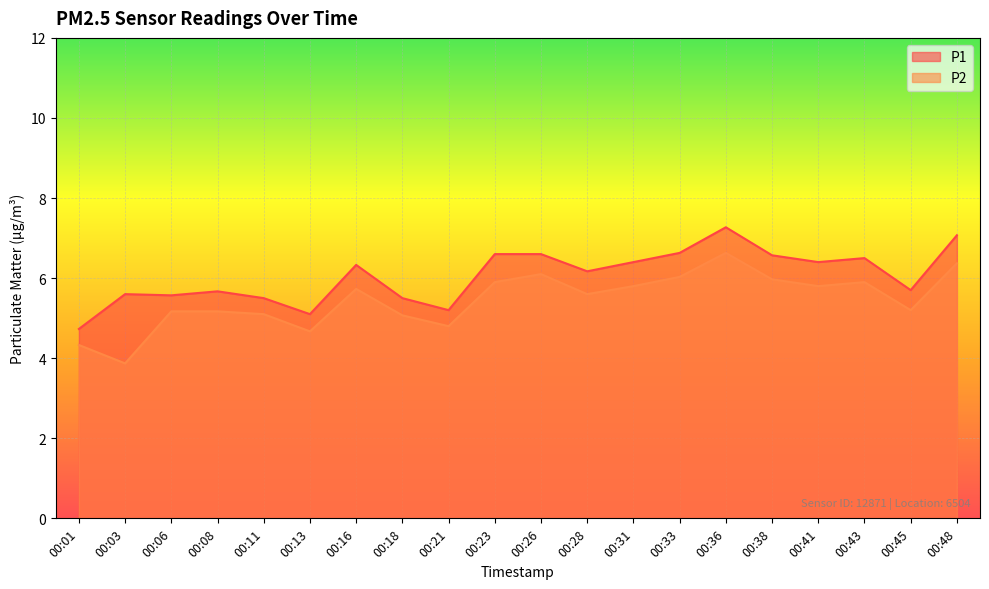

Reading left to right, list all the values displayed in this chart.

P1: 00:01=4.7	00:03=5.6	00:06=5.6	00:08=5.7	00:11=5.5	00:13=5.1	00:16=6.3	00:18=5.5	00:21=5.2	00:23=6.6	00:26=6.6	00:28=6.2	00:31=6.4	00:33=6.6	00:36=7.3	00:38=6.6	00:41=6.4	00:43=6.5	00:45=5.7	00:48=7.1
P2: 00:01=4.3	00:03=3.9	00:06=5.2	00:08=5.2	00:11=5.1	00:13=4.7	00:16=5.7	00:18=5.1	00:21=4.8	00:23=5.9	00:26=6.1	00:28=5.6	00:31=5.8	00:33=6.0	00:36=6.6	00:38=6.0	00:41=5.8	00:43=5.9	00:45=5.2	00:48=6.4